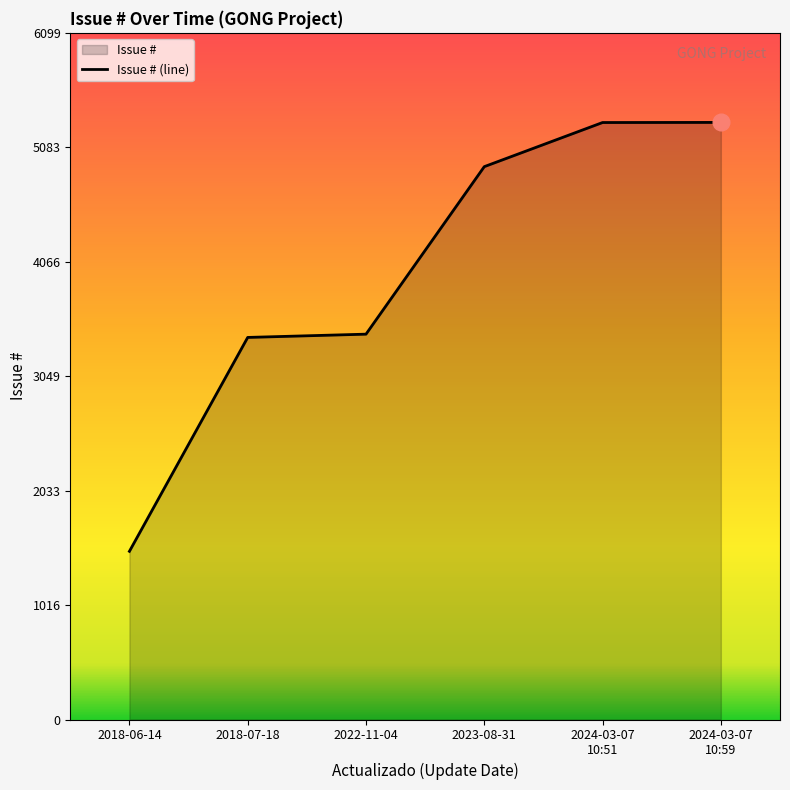

What is the sum of all values?

23829